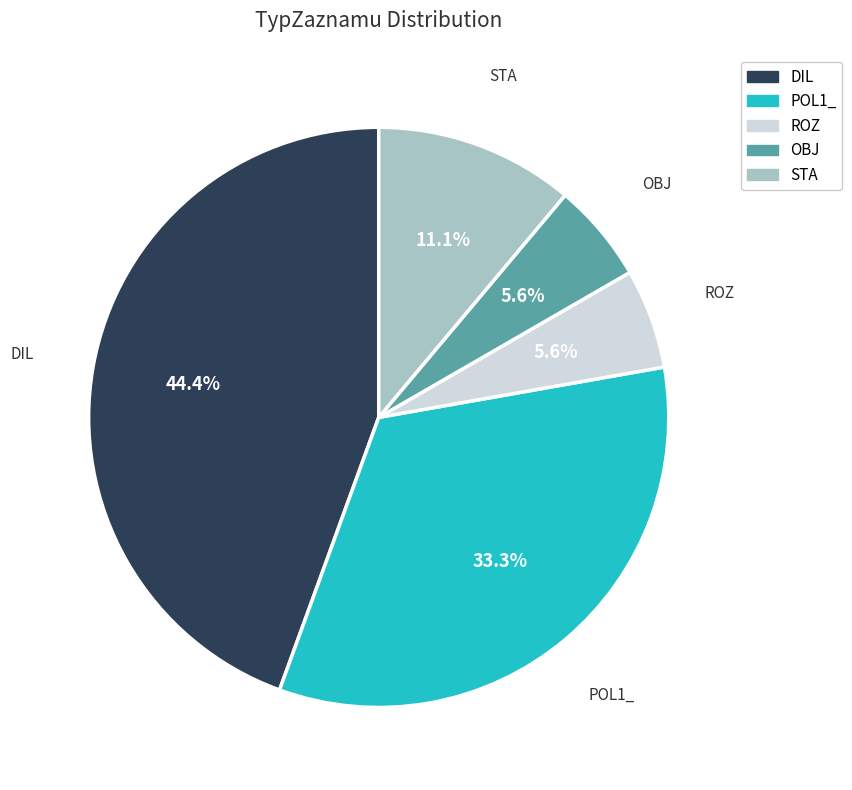

Is ROZ the majority of the pie?

No